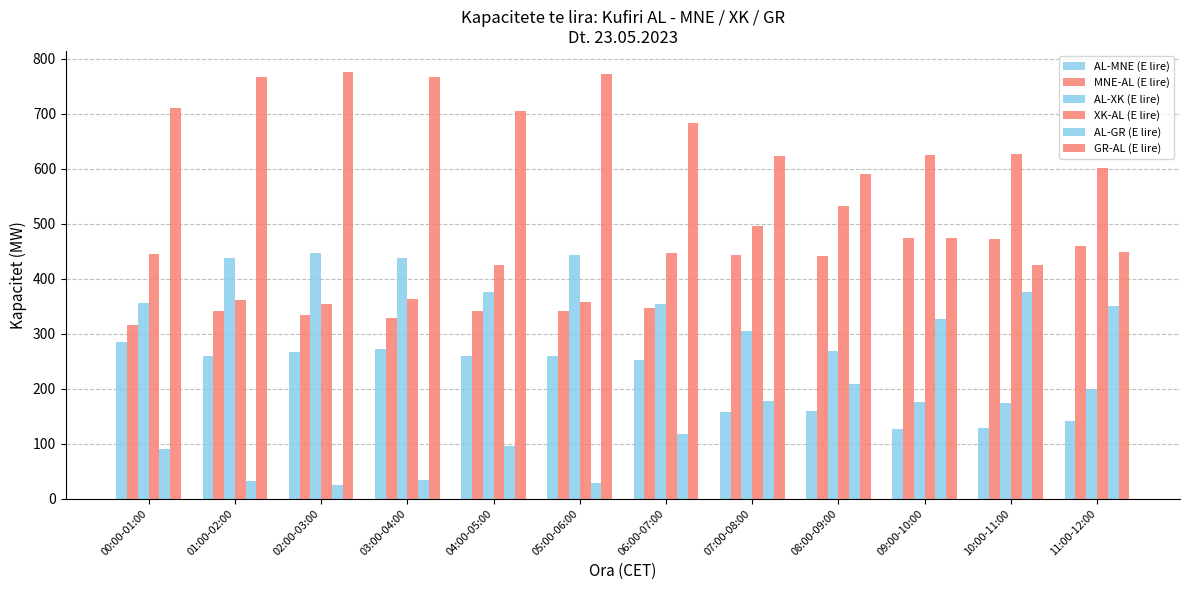

How many data points does each series have?

12